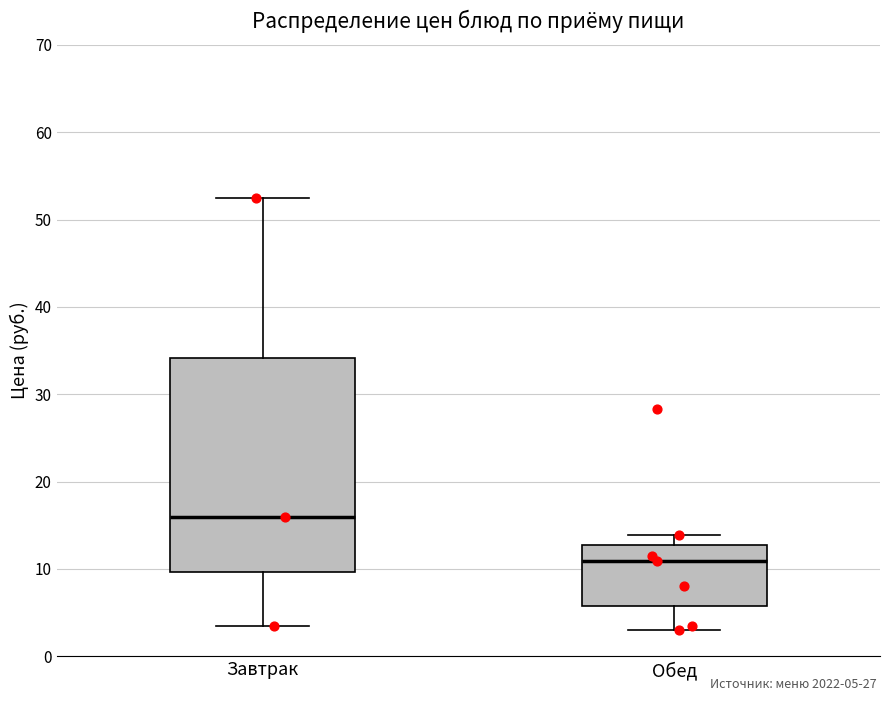

Which box has the highest median line?

Завтрак